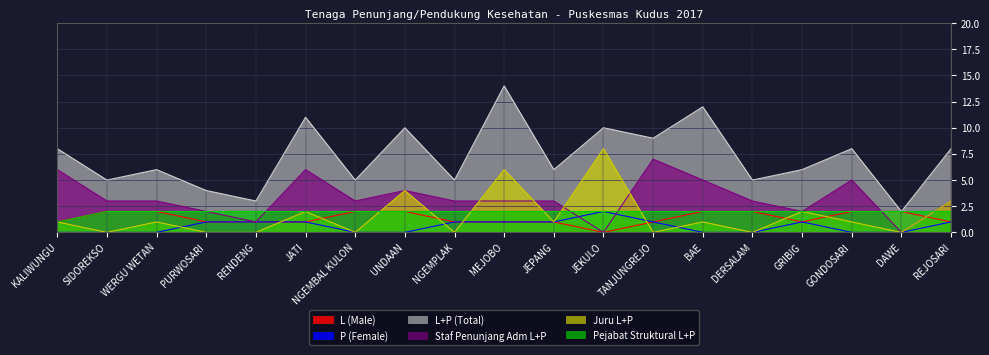

Reading left to right, list all the values displayed in this chart.

L (Male): KALIWUNGU=1	SIDOREKSO=2	WERGU WETAN=2	PURWOSARI=1	RENDENG=1	JATI=1	NGEMBAL KULON=2	UNDAAN=2	NGEMPLAK=1	MEJOBO=1	JEPANG=1	JEKULO=0	TANJUNGREJO=1	BAE=2	DERSALAM=2	GRIBIG=1	GONDOSARI=2	DAWE=2	REJOSARI=1
P (Female): KALIWUNGU=0	SIDOREKSO=0	WERGU WETAN=0	PURWOSARI=1	RENDENG=1	JATI=1	NGEMBAL KULON=0	UNDAAN=0	NGEMPLAK=1	MEJOBO=1	JEPANG=1	JEKULO=2	TANJUNGREJO=1	BAE=0	DERSALAM=0	GRIBIG=1	GONDOSARI=0	DAWE=0	REJOSARI=1
L+P (Total): KALIWUNGU=8	SIDOREKSO=5	WERGU WETAN=6	PURWOSARI=4	RENDENG=3	JATI=11	NGEMBAL KULON=5	UNDAAN=10	NGEMPLAK=5	MEJOBO=14	JEPANG=6	JEKULO=10	TANJUNGREJO=9	BAE=12	DERSALAM=5	GRIBIG=6	GONDOSARI=8	DAWE=2	REJOSARI=8
Staf Penunjang Adm L+P: KALIWUNGU=6	SIDOREKSO=3	WERGU WETAN=3	PURWOSARI=2	RENDENG=1	JATI=6	NGEMBAL KULON=3	UNDAAN=4	NGEMPLAK=3	MEJOBO=3	JEPANG=3	JEKULO=0	TANJUNGREJO=7	BAE=5	DERSALAM=3	GRIBIG=2	GONDOSARI=5	DAWE=0	REJOSARI=3
Juru L+P: KALIWUNGU=1	SIDOREKSO=0	WERGU WETAN=1	PURWOSARI=0	RENDENG=0	JATI=2	NGEMBAL KULON=0	UNDAAN=4	NGEMPLAK=0	MEJOBO=6	JEPANG=1	JEKULO=8	TANJUNGREJO=0	BAE=1	DERSALAM=0	GRIBIG=2	GONDOSARI=1	DAWE=0	REJOSARI=3
Pejabat Struktural L+P: KALIWUNGU=1	SIDOREKSO=2	WERGU WETAN=2	PURWOSARI=2	RENDENG=2	JATI=2	NGEMBAL KULON=2	UNDAAN=2	NGEMPLAK=2	MEJOBO=2	JEPANG=2	JEKULO=2	TANJUNGREJO=2	BAE=2	DERSALAM=2	GRIBIG=2	GONDOSARI=2	DAWE=2	REJOSARI=2